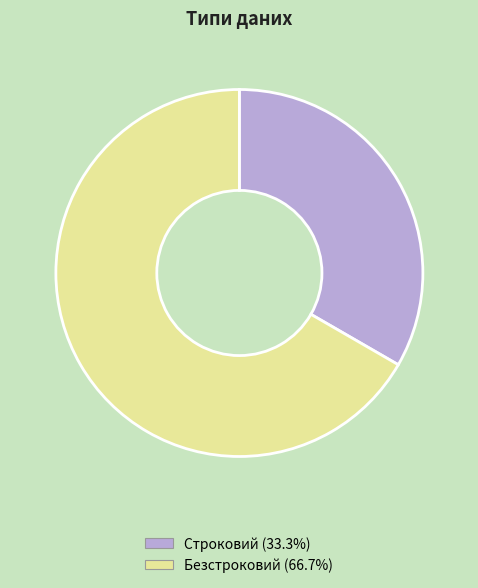

Is the sum of Безстроковий and Строковий greater than half?

Yes